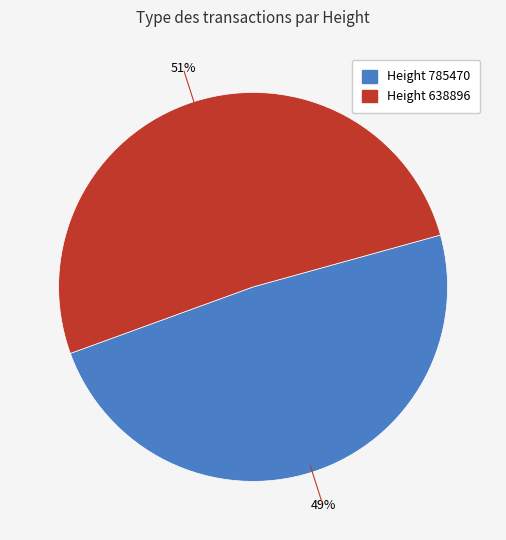

How many segments does this pie chart have?

2